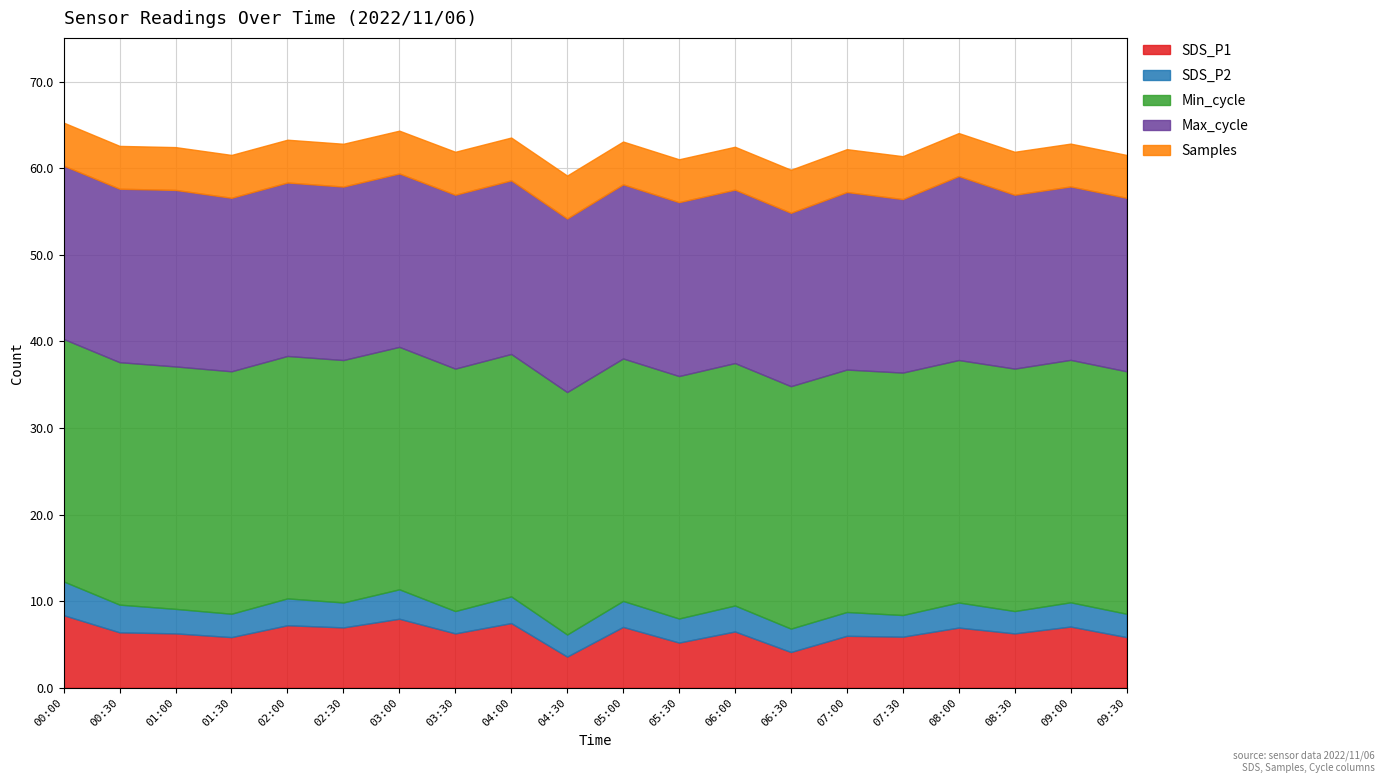

What are all the series names shown in the legend?

SDS_P1, SDS_P2, Min_cycle, Max_cycle, Samples